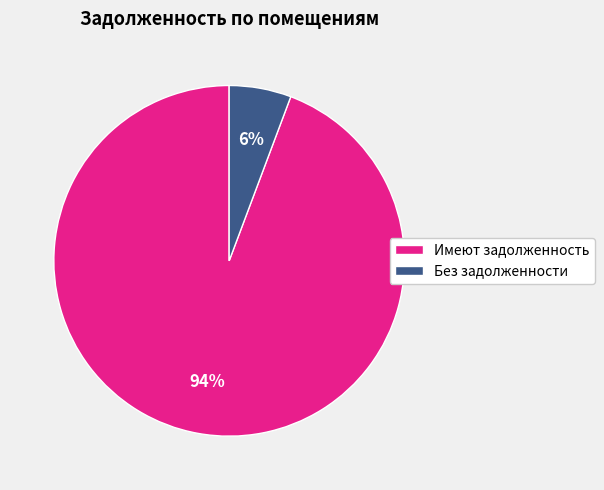

Rank the categories by value from lowest to highest.

Без задолженности, Имеют задолженность